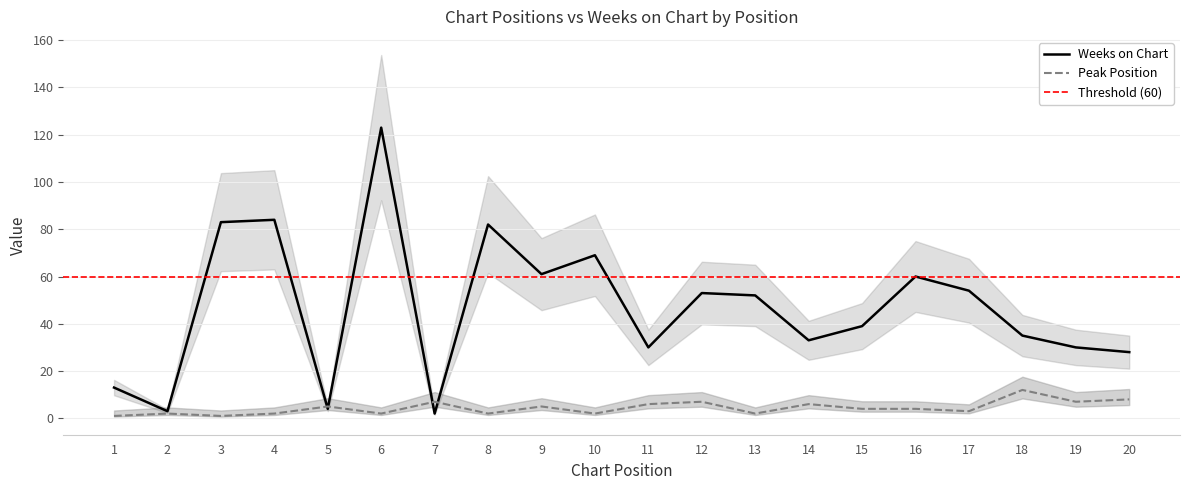

What is the approximate value of Peak Position at 13?

2